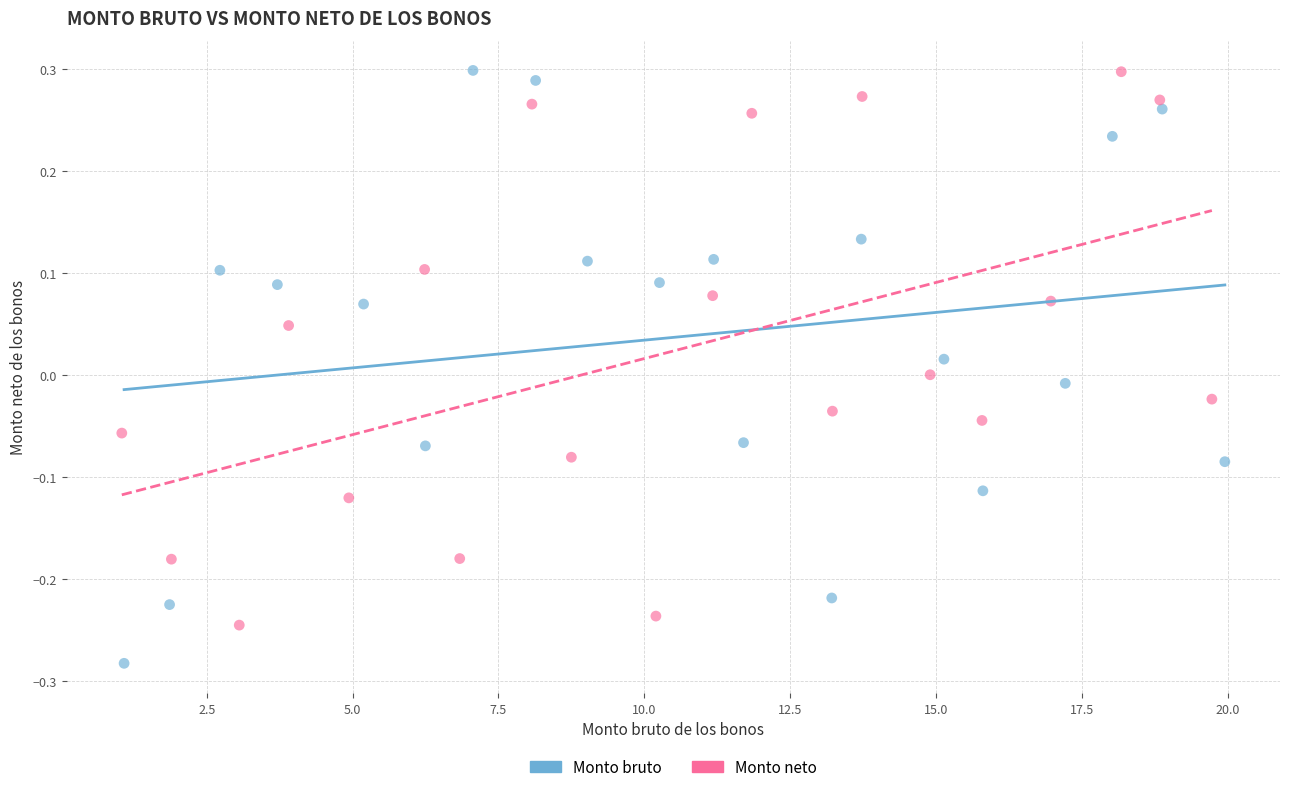

Which series contains the lowest Y value?

Monto bruto